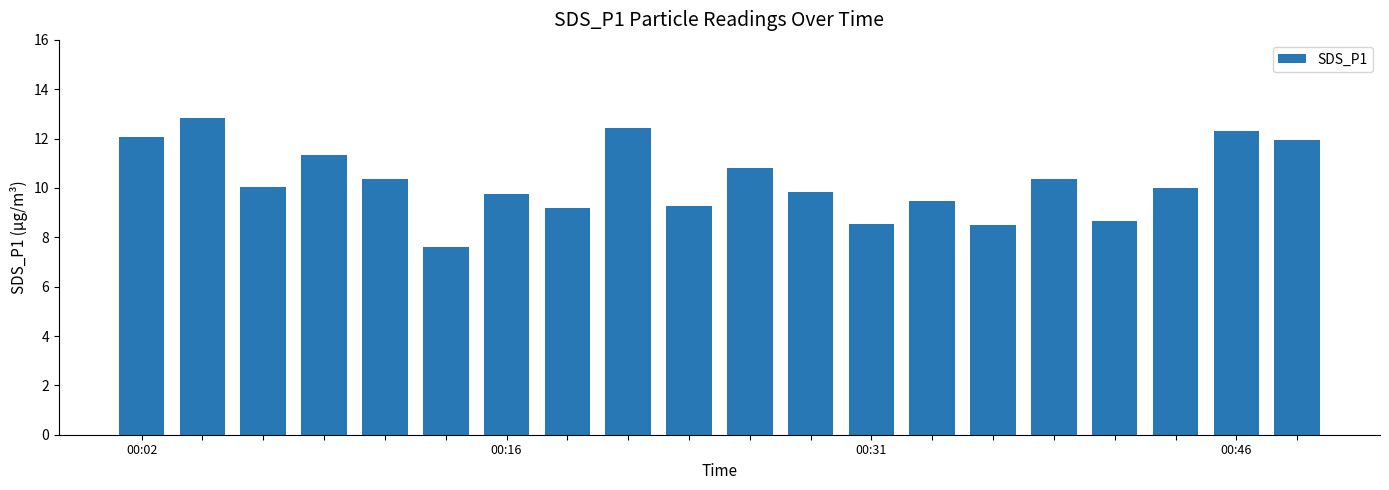

What is the difference between the second highest and second lowest values?

3.9